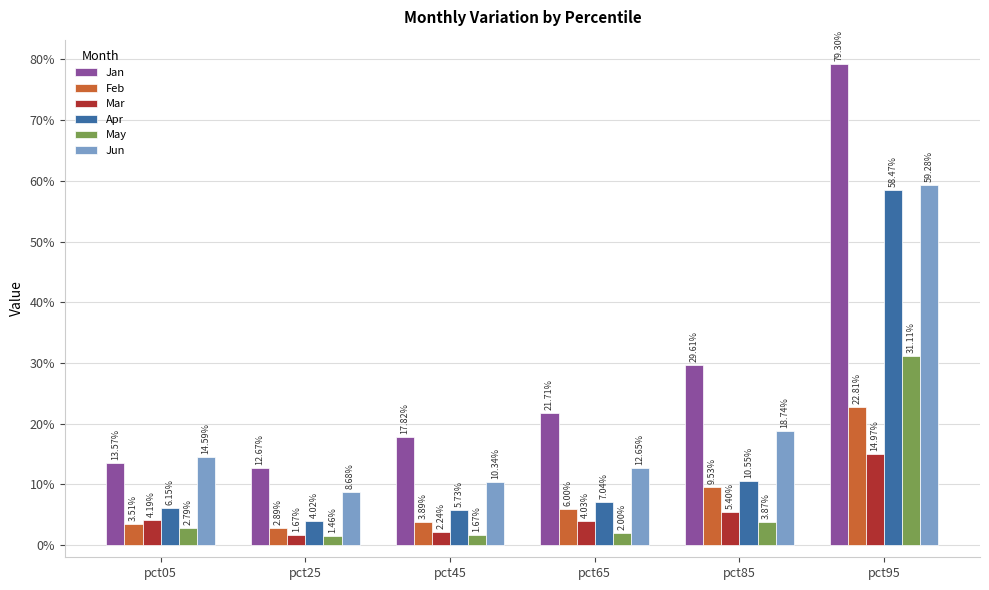

Are the bars grouped side by side (vs. stacked)?

Yes